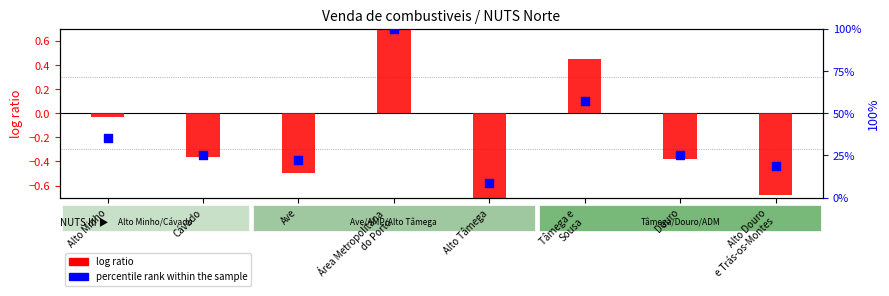

What is the total value across all series at Cávado?

25.1